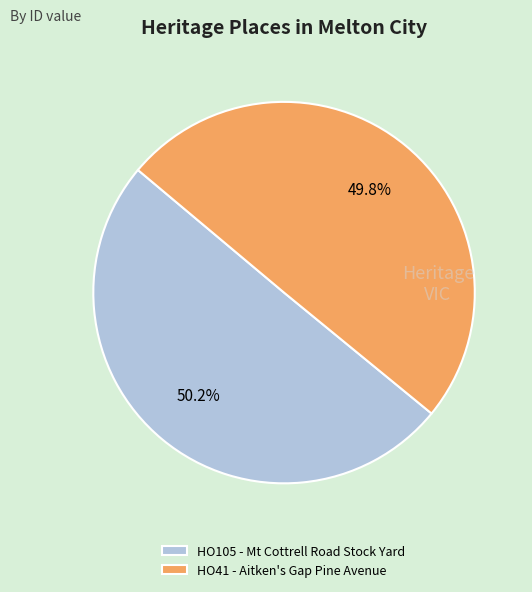

True or false: HO41 - Aitken's Gap Pine Avenue accounts for 50% of the total.

True